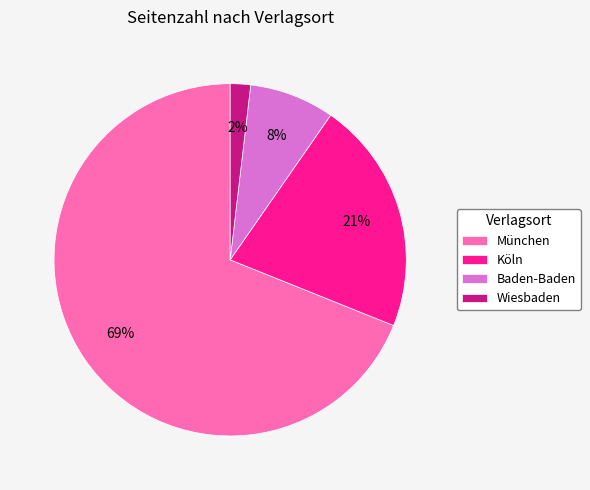

Is München the majority of the pie?

Yes